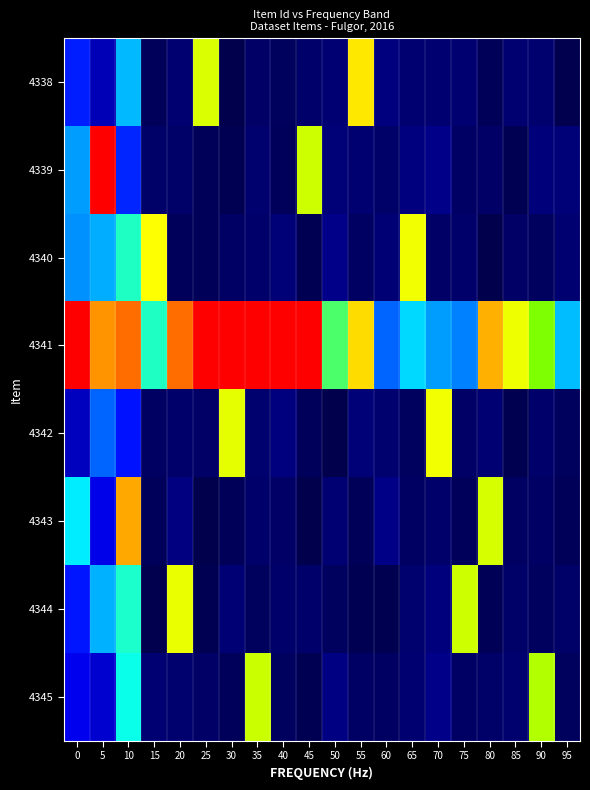

Reading right to left, list all the values displayed in this chart.

4338: 95=0.0	90=0.2	85=0.3	80=0.1	75=0.3	70=0.3	65=0.3	60=0.4	55=3.5	50=0.3	45=0.2	40=0.1	35=0.2	30=0.0	25=3.2	20=0.3	15=0.1	10=1.9	5=0.7	0=1.3
4339: 95=0.3	90=0.4	85=0.1	80=0.2	75=0.2	70=0.4	65=0.4	60=0.2	55=0.3	50=0.3	45=3.2	40=0.1	35=0.3	30=0.1	25=0.1	20=0.2	15=0.2	10=1.3	5=4.7	0=1.8
4340: 95=0.3	90=0.2	85=0.2	80=0.0	75=0.2	70=0.2	65=3.3	60=0.3	55=0.2	50=0.4	45=0.1	40=0.3	35=0.2	30=0.2	25=0.1	20=0.1	15=3.4	10=2.4	5=1.9	0=1.8
4341: 95=2.0	90=2.8	85=3.3	80=3.7	75=1.7	70=1.8	65=2.1	60=1.6	55=3.5	50=2.6	45=5.6	40=8.7	35=6.4	30=6.1	25=6.7	20=4.0	15=2.4	10=4.0	5=3.8	0=7.5
4342: 95=0.1	90=0.2	85=0.0	80=0.3	75=0.2	70=3.3	65=0.1	60=0.3	55=0.3	50=0.0	45=0.1	40=0.4	35=0.2	30=3.3	25=0.2	20=0.2	15=0.2	10=1.2	5=1.6	0=0.8
4343: 95=0.1	90=0.2	85=0.2	80=3.2	75=0.1	70=0.2	65=0.2	60=0.4	55=0.1	50=0.3	45=0.0	40=0.2	35=0.2	30=0.1	25=0.0	20=0.4	15=0.1	10=3.7	5=1.0	0=2.2
4344: 95=0.2	90=0.2	85=0.2	80=0.1	75=3.2	70=0.4	65=0.3	60=0.0	55=0.1	50=0.2	45=0.2	40=0.2	35=0.1	30=0.3	25=0.1	20=3.3	15=0.0	10=2.4	5=1.9	0=1.2
4345: 95=0.1	90=3.0	85=0.3	80=0.2	75=0.2	70=0.5	65=0.3	60=0.2	55=0.2	50=0.4	45=0.1	40=0.2	35=3.1	30=0.1	25=0.2	20=0.3	15=0.3	10=2.3	5=0.9	0=1.0